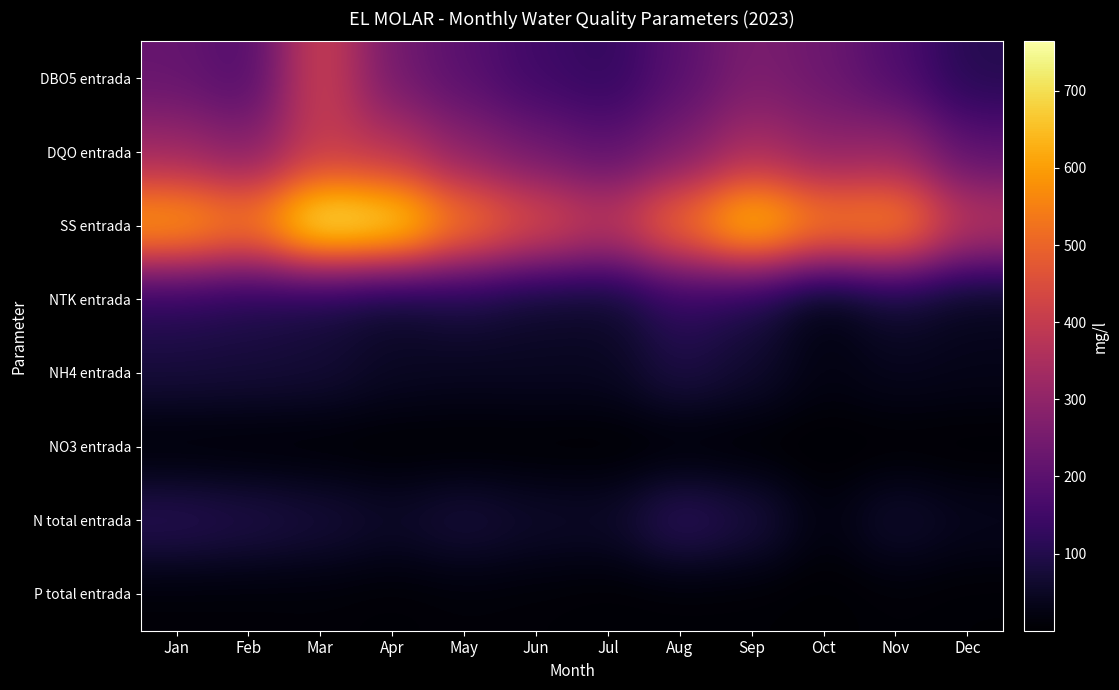

Reading left to right, transcribe all the data shown in this chart.

DBO5 entrada: Jan=220.5	Feb=179.1	Mar=426.9	Apr=242.7	May=194.8	Jun=149.0	Jul=126.4	Aug=194.4	Sep=262.2	Oct=231.4	Nov=178.7	Dec=104.0
DQO entrada: Jan=321.1	Feb=275.0	Mar=397.7	Apr=372.3	May=286.7	Jun=239.5	Jul=199.9	Aug=259.1	Sep=346.5	Oct=291.6	Nov=311.0	Dec=199.9
SS entrada: Jan=625.3	Feb=554.5	Mar=764.1	Apr=730.9	May=553.1	Jun=459.1	Jul=388.1	Aug=533.9	Sep=693.8	Oct=565.6	Nov=584.7	Dec=382.6
NTK entrada: Jan=112.1	Feb=97.2	Mar=79.8	Apr=57.0	May=81.5	Jun=59.5	Jul=56.0	Aug=124.2	Sep=89.5	Oct=18.9	Nov=66.0	Dec=39.9
NH4 entrada: Jan=79.4	Feb=76.1	Mar=71.8	Apr=48.5	May=43.6	Jun=46.0	Jul=44.6	Aug=91.4	Sep=63.5	Oct=23.6	Nov=39.5	Dec=33.5
NO3 entrada: Jan=1.4	Feb=1.2	Mar=1.2	Apr=1.0	May=0.5	Jun=1.4	Jul=0.3	Aug=0.7	Sep=0.5	Oct=0.1	Nov=1.1	Dec=0.6
N total entrada: Jan=113.5	Feb=98.5	Mar=81.0	Apr=58.0	May=82.0	Jun=60.8	Jul=56.4	Aug=124.8	Sep=90.0	Oct=18.9	Nov=67.0	Dec=40.5
P total entrada: Jan=8.0	Feb=8.5	Mar=9.9	Apr=6.2	May=10.7	Jun=8.7	Jul=4.8	Aug=5.8	Sep=5.8	Oct=2.0	Nov=8.8	Dec=5.0